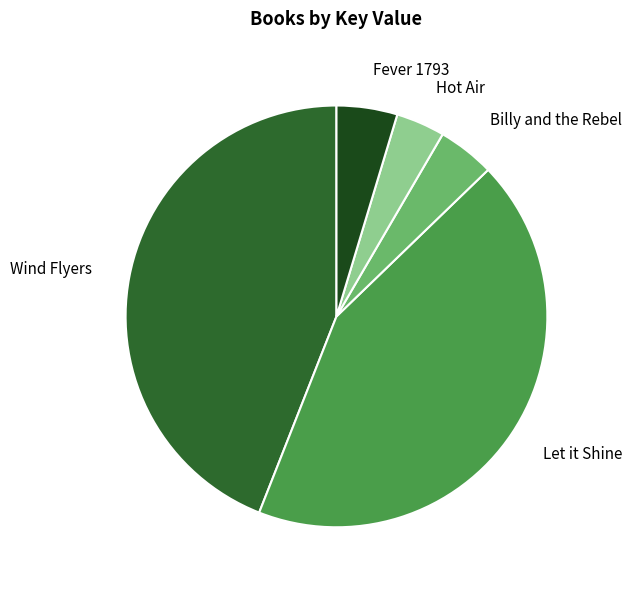

Is there a majority slice in this chart?

No